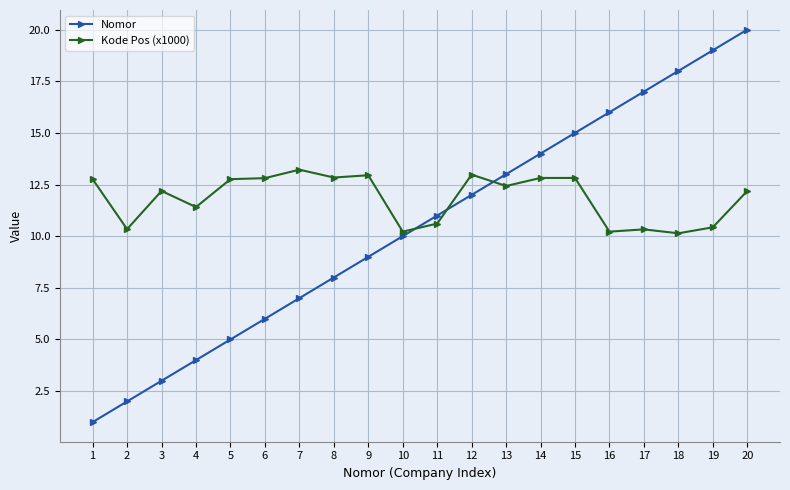

What is the value of the Kode Pos (x1000) point at the 4th from the left?

11.4